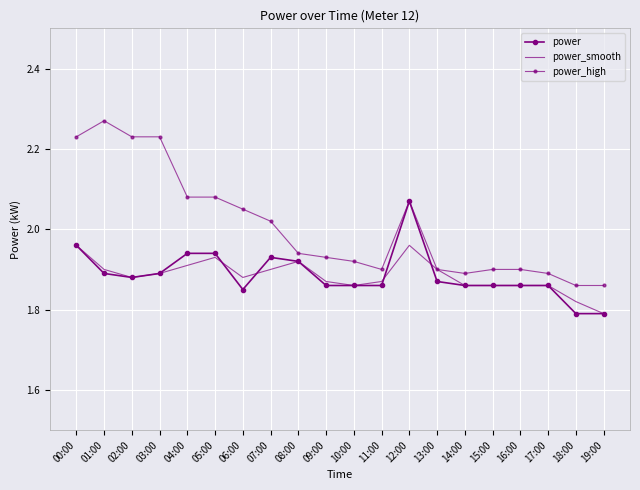

What is the value of the power point at the 8th from the left?

1.9